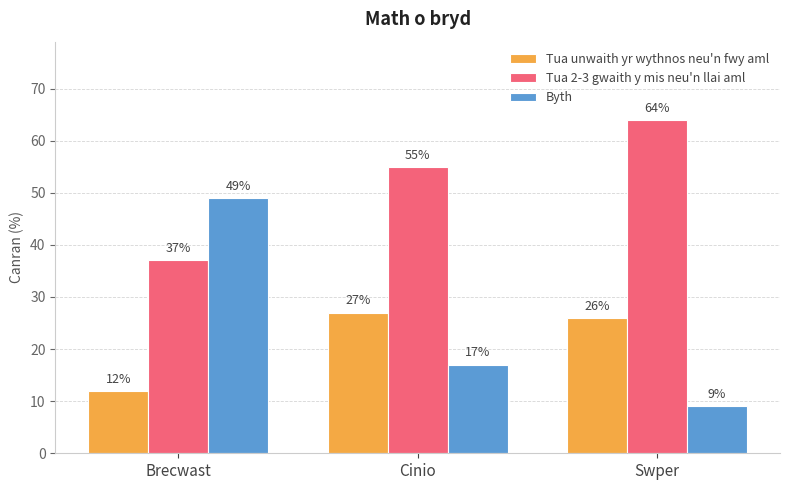

What is the average value of the Tua 2-3 gwaith y mis neu'n llai aml series?

52